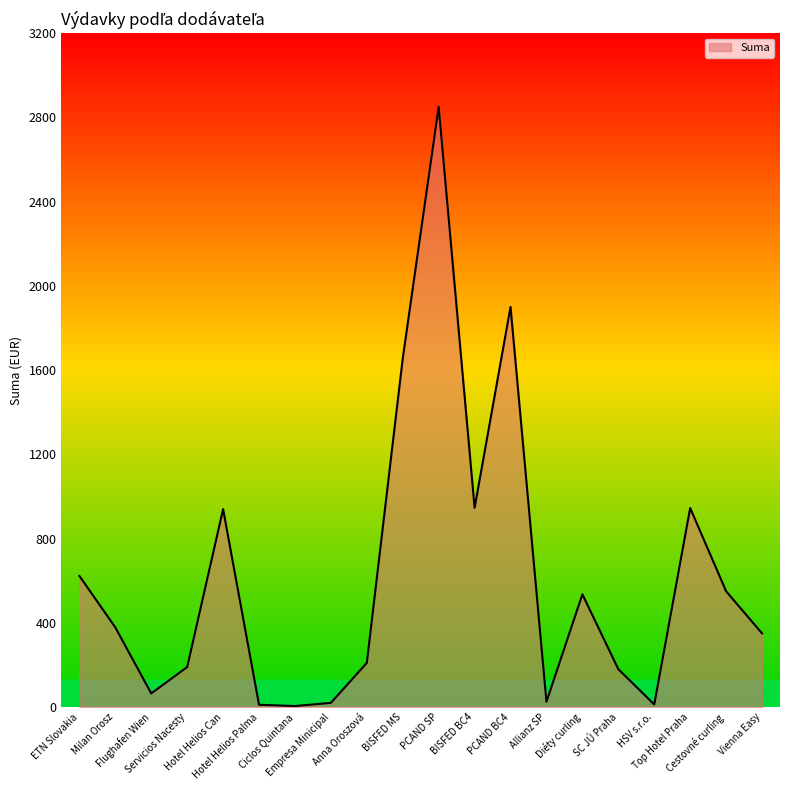

Approximately how many times larger is the value at Hotel Helios Can compared to Top Hotel Praha?

1.0